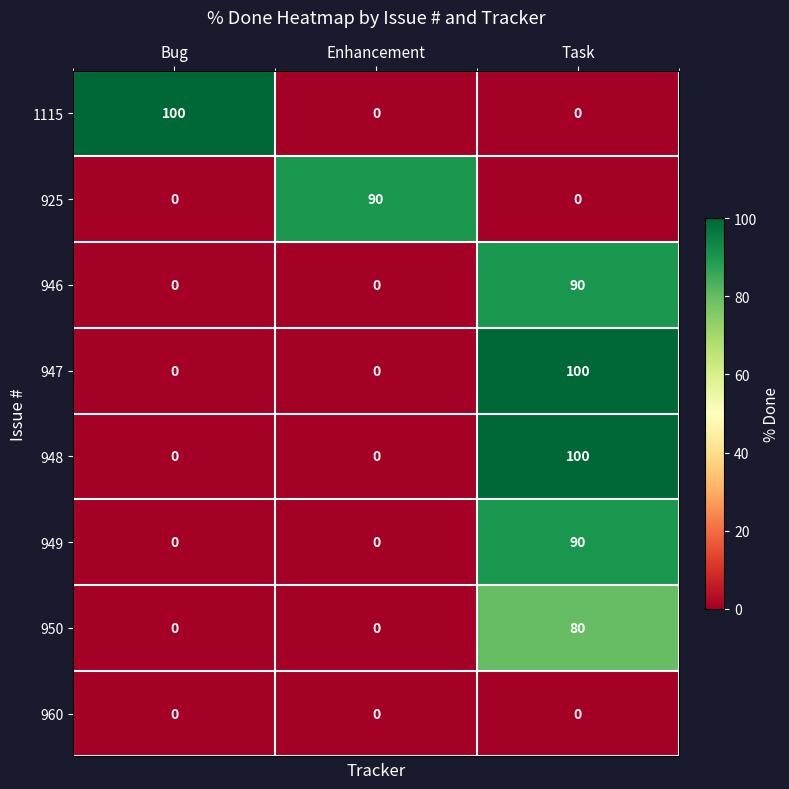

What is the maximum value shown in the chart?

100